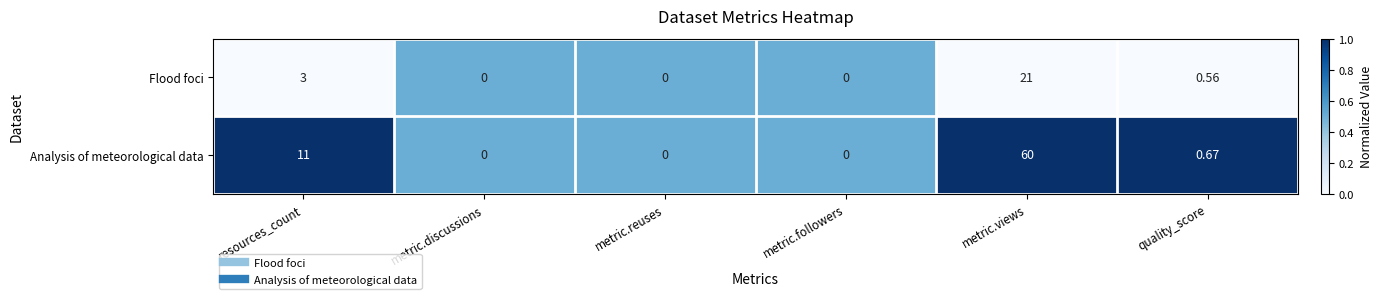

Count the number of categories in the chart.

6